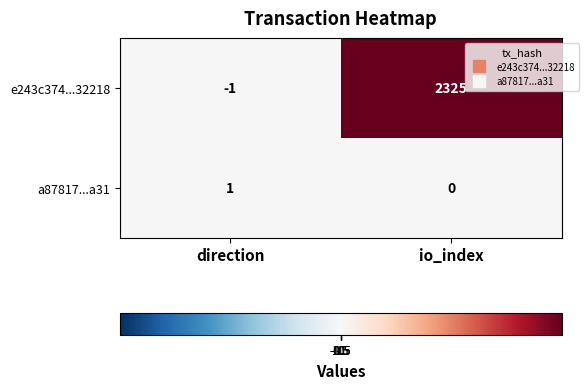

Which category has the lowest value in the a87817...a31 series?

io_index